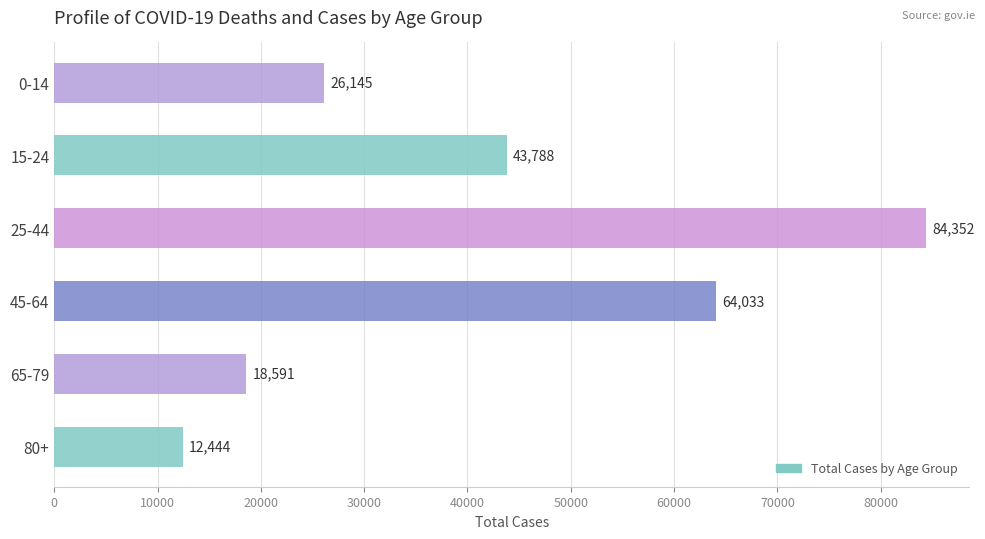

Where is the data nearest to the value 48398?

15-24